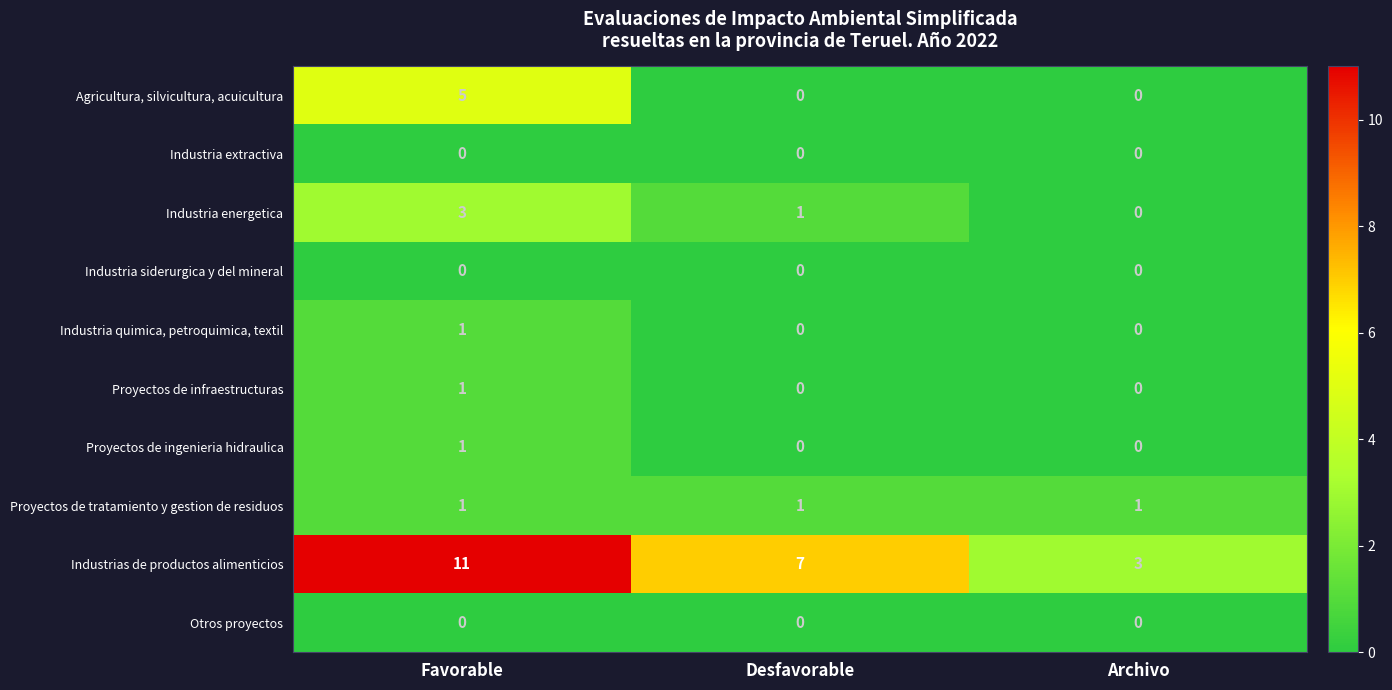

Count the number of categories in the chart.

3